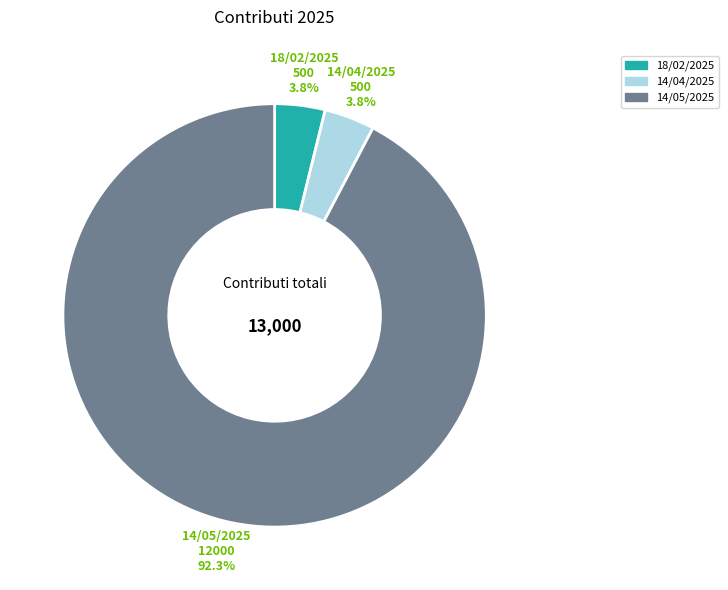

To the nearest percent, what portion does 18/02/2025 represent?

4%